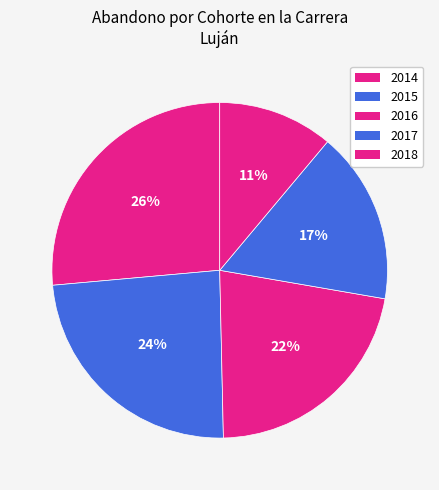

How many segments does this pie chart have?

5